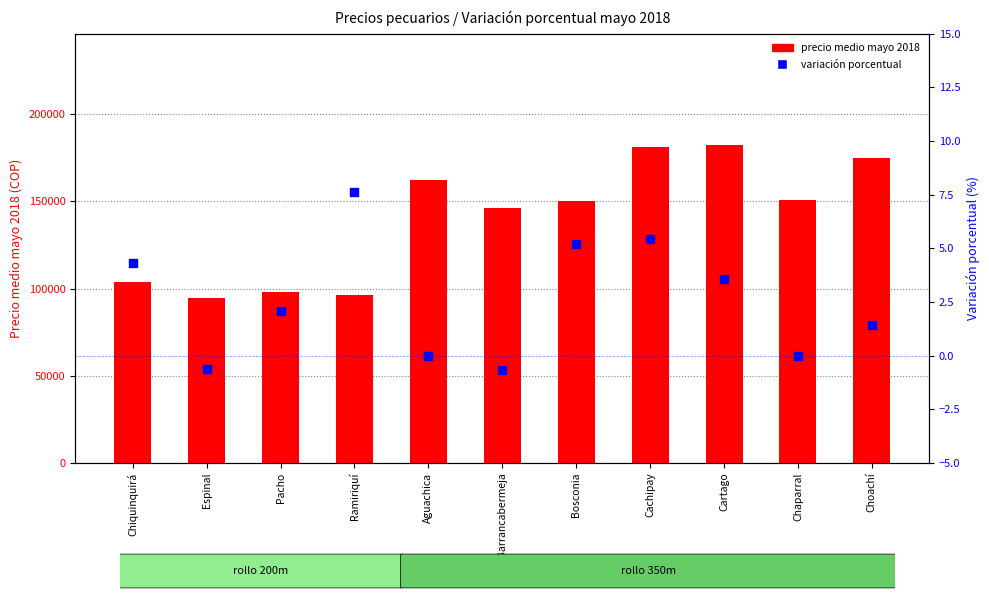

Which series has the largest Y range (max minus min)?

precio medio mayo 2018